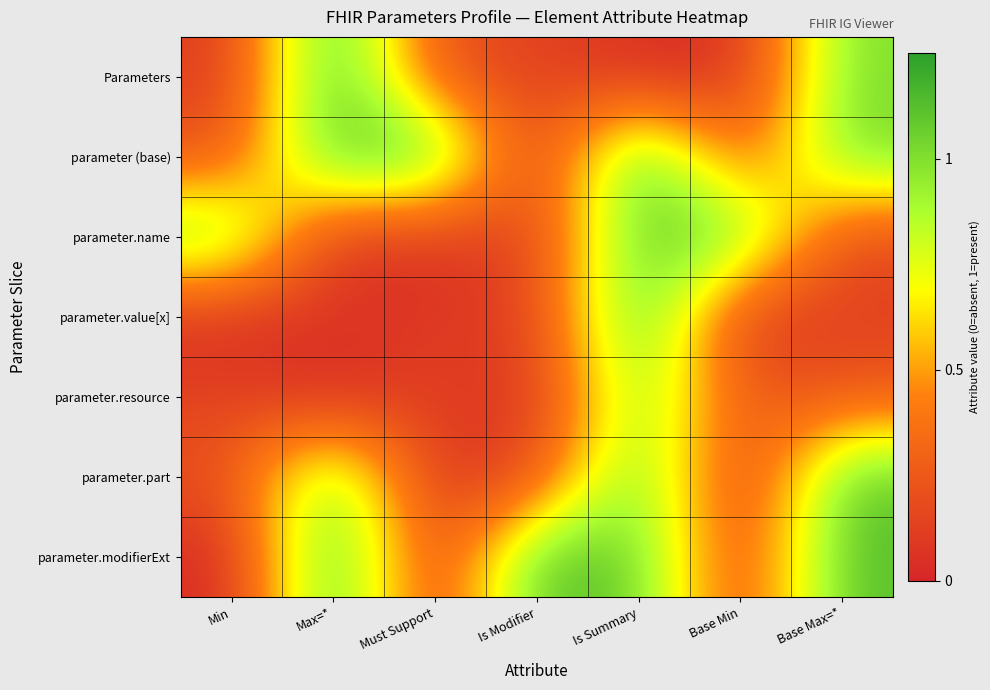

At how many categories does at least one series exceed 0?

7